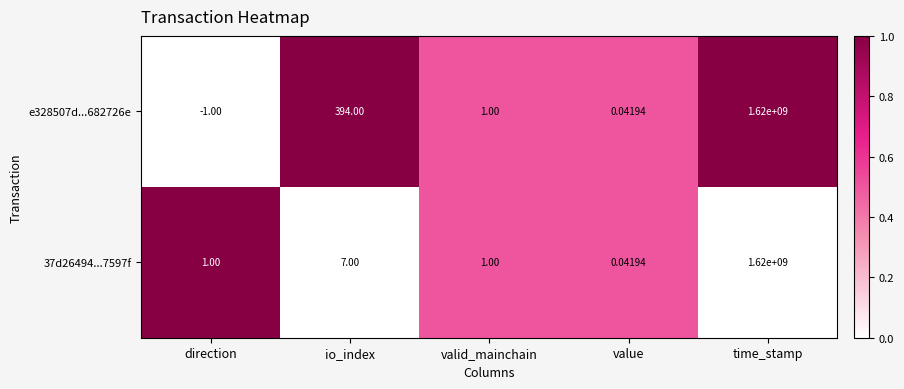

Which category has the highest value in the 37d26494...7597f series?

time_stamp